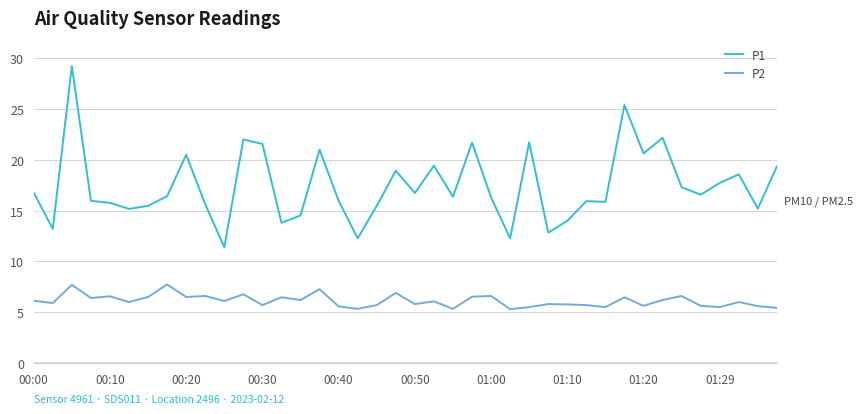

Rank the series by their maximum value, from highest to lowest.

P1, P2